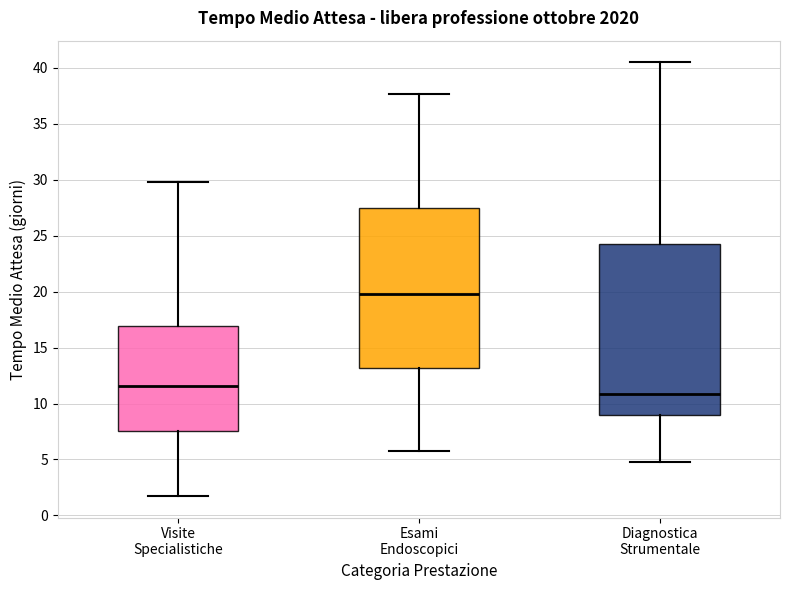

Which box has the lowest median line?

Diagnostica Strumentale